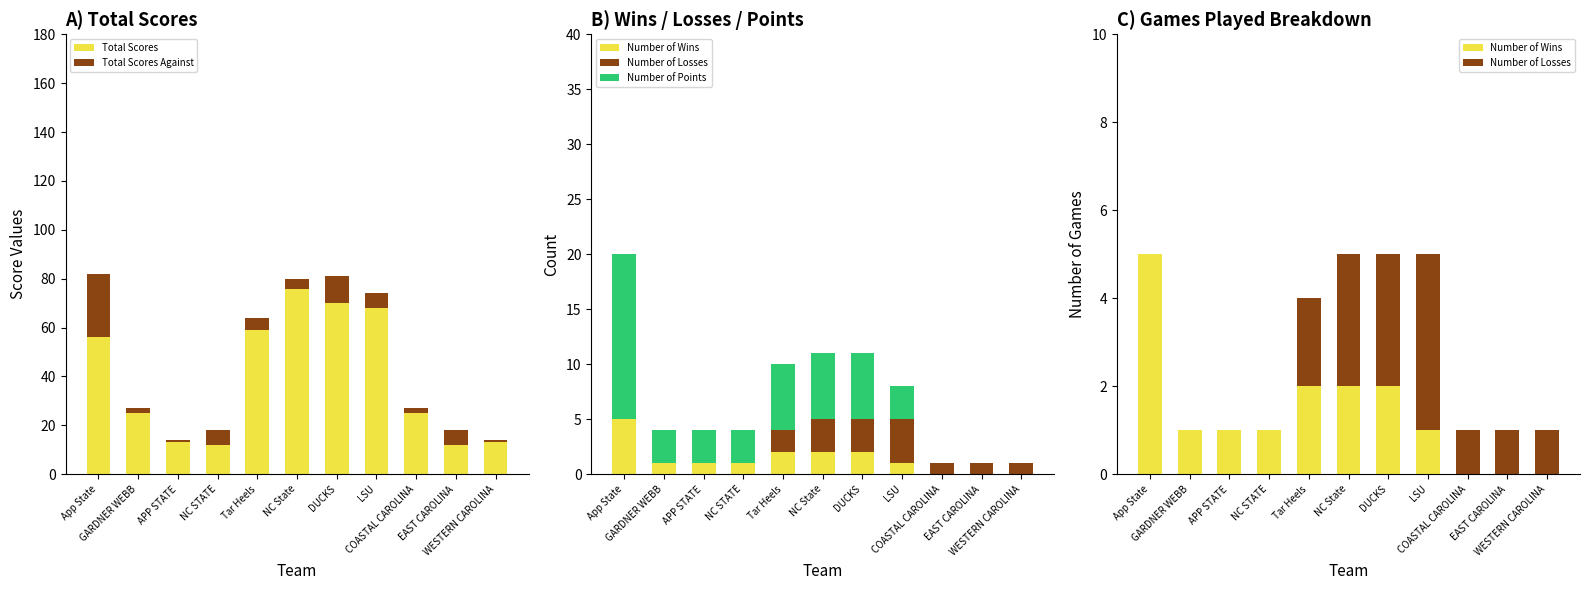

What position from the left is EAST CAROLINA?

10